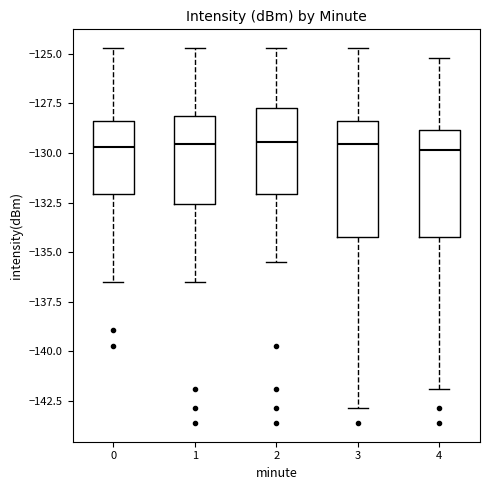

Reading left to right, transcribe this box plot: for each box, give where its median line is, the range the box spans, and where its two whiskers end, as read against the y-axis. The values are not printed on the chart, so give them approximately, as read against the axis.

0: median -129.5, box -132.0 to -128.5, whiskers -136.5 to -124.5
1: median -129.5, box -132.5 to -128.0, whiskers -136.5 to -124.5
2: median -129.5, box -132.0 to -127.5, whiskers -135.5 to -124.5
3: median -129.5, box -134.0 to -128.5, whiskers -143.0 to -124.5
4: median -130.0, box -134.0 to -129.0, whiskers -142.0 to -125.0